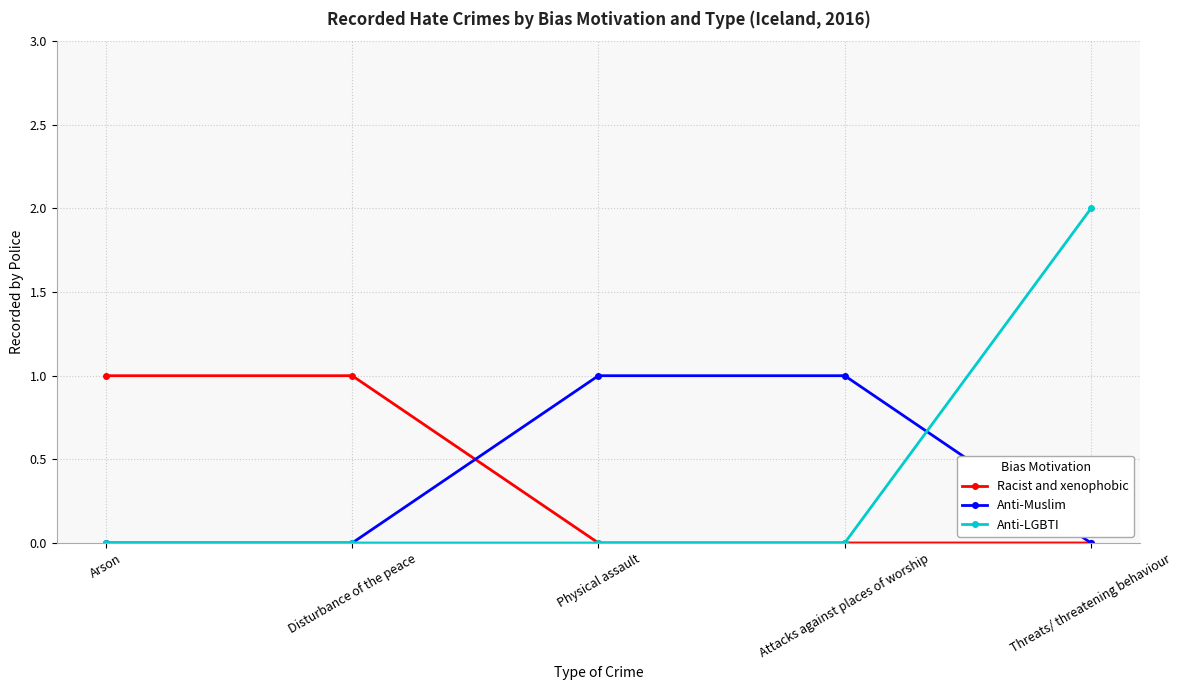

Which series changed the most between Arson and Threats/ threatening behaviour?

Anti-LGBTI